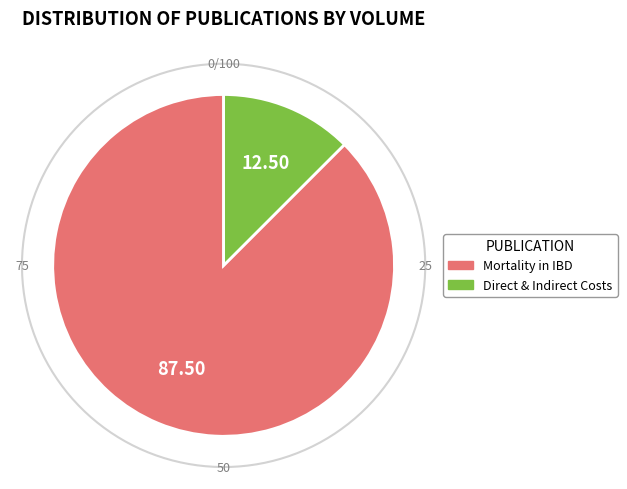

Count the number of slices in the pie.

2